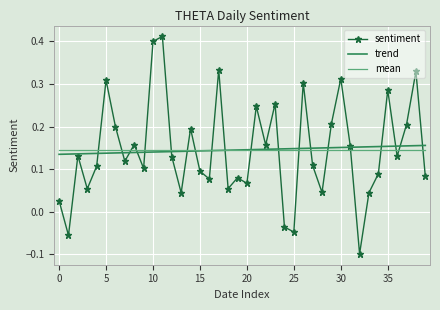

Which series has the largest range (max minus min)?

sentiment